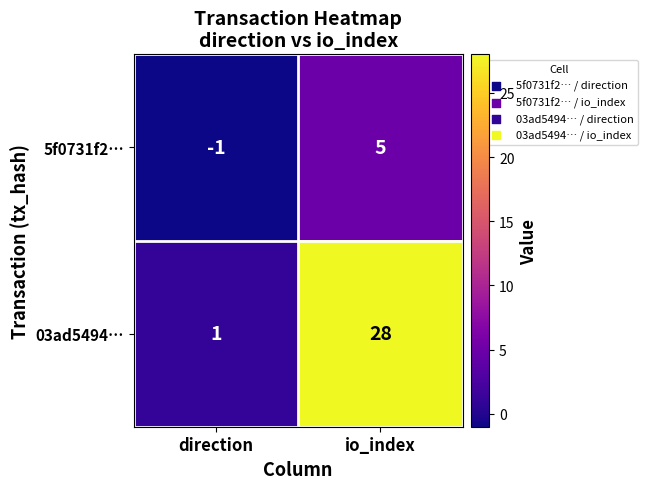

Is it true that 5f0731f2… equals 5 at io_index?

True